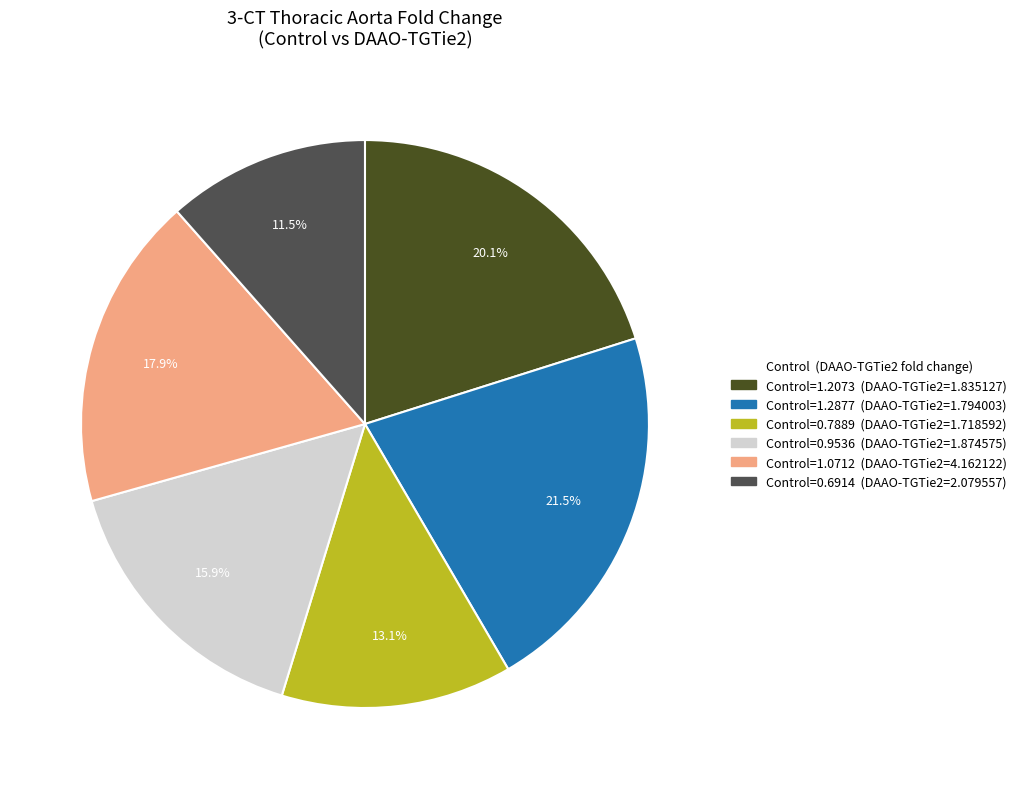

How many slices are in this pie chart?

6